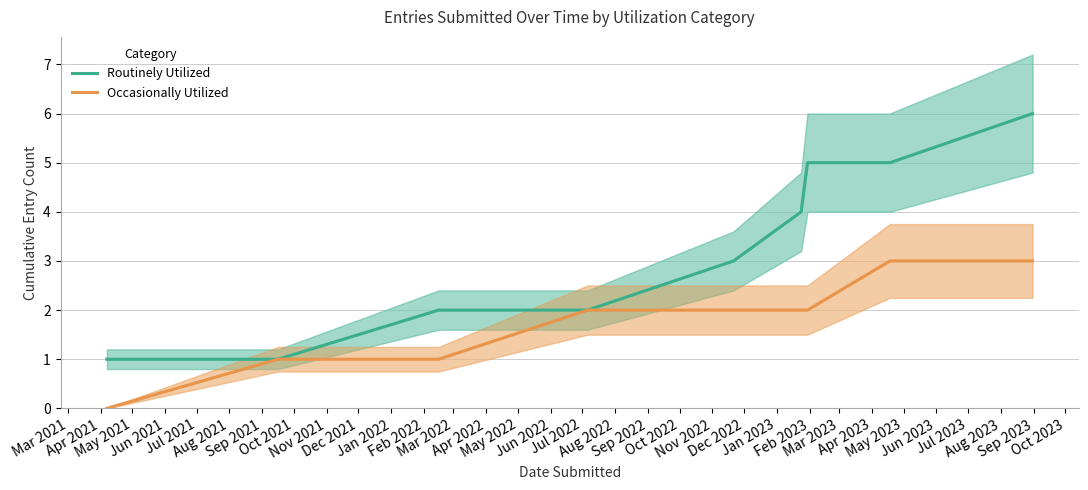

True or false: Occasionally Utilized has more than 2 interior local peaks.

False